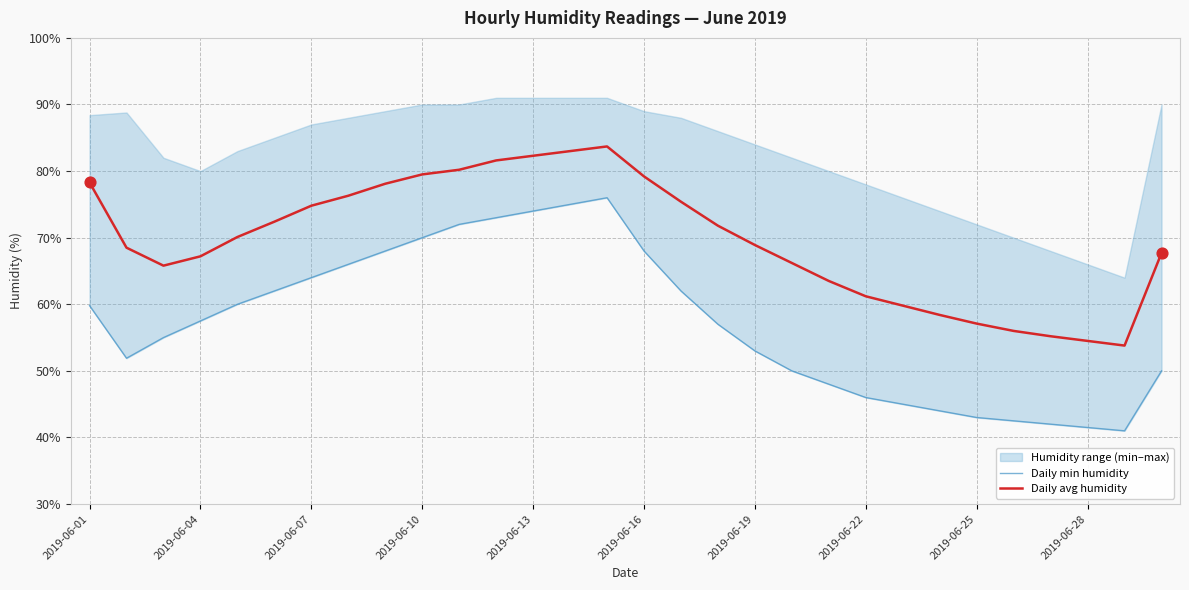

At how many categories does at least one series exceed 77?

9